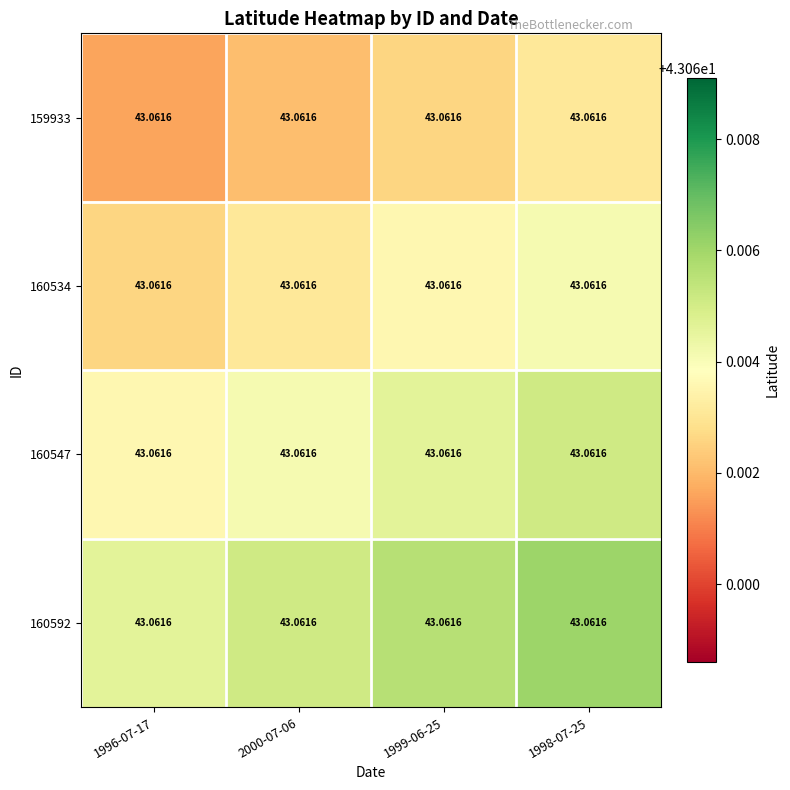

Reading left to right, extract all data points from this chart.

159933: 1996-07-17=43.1	2000-07-06=43.1	1999-06-25=43.1	1998-07-25=43.1
160534: 1996-07-17=43.1	2000-07-06=43.1	1999-06-25=43.1	1998-07-25=43.1
160547: 1996-07-17=43.1	2000-07-06=43.1	1999-06-25=43.1	1998-07-25=43.1
160592: 1996-07-17=43.1	2000-07-06=43.1	1999-06-25=43.1	1998-07-25=43.1